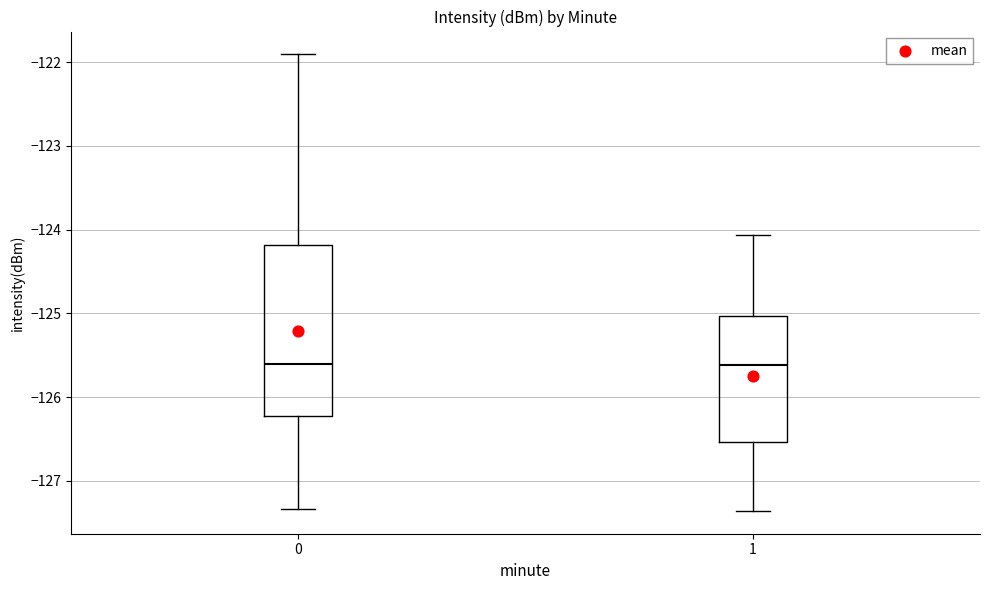

Reading left to right, read every box against the y-axis: the position of its median line, the range the box covers, and the ends of its whiskers. The values are not printed on the chart, so give them approximately, as read against the axis.

0: median -125.6, box -126.2 to -124.2, whiskers -127.3 to -121.9
1: median -125.6, box -126.5 to -125.0, whiskers -127.4 to -124.1